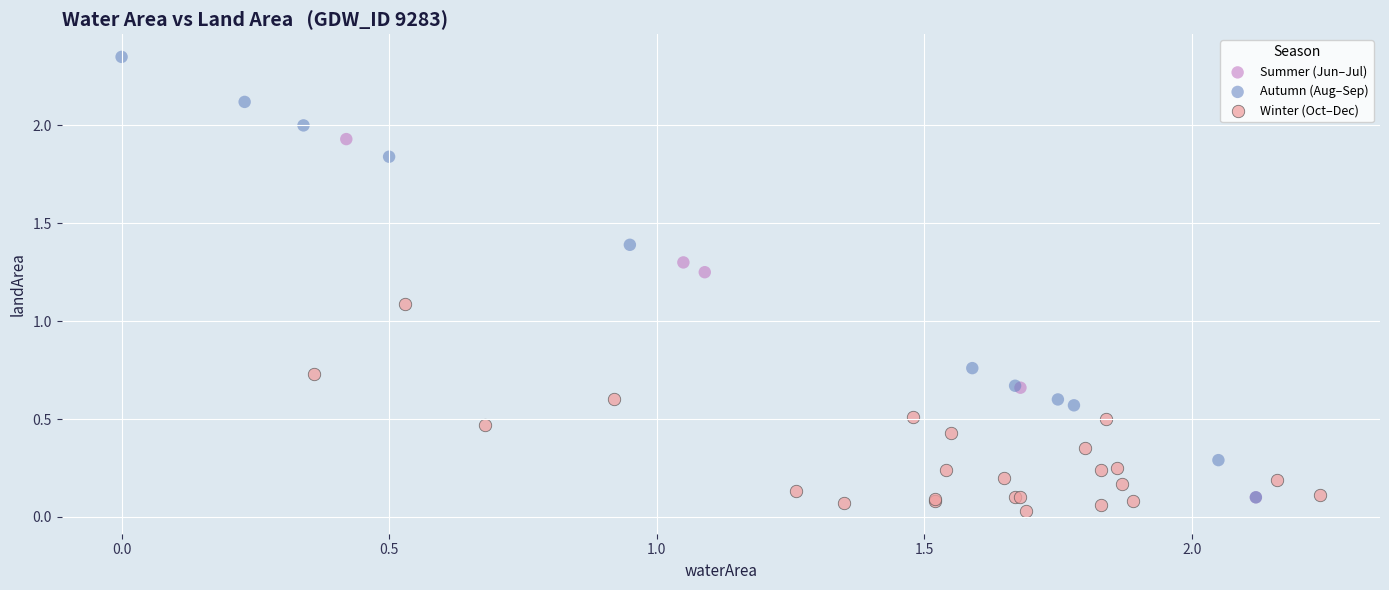

Which series has the widest spread of Y values?

Autumn (Aug–Sep)